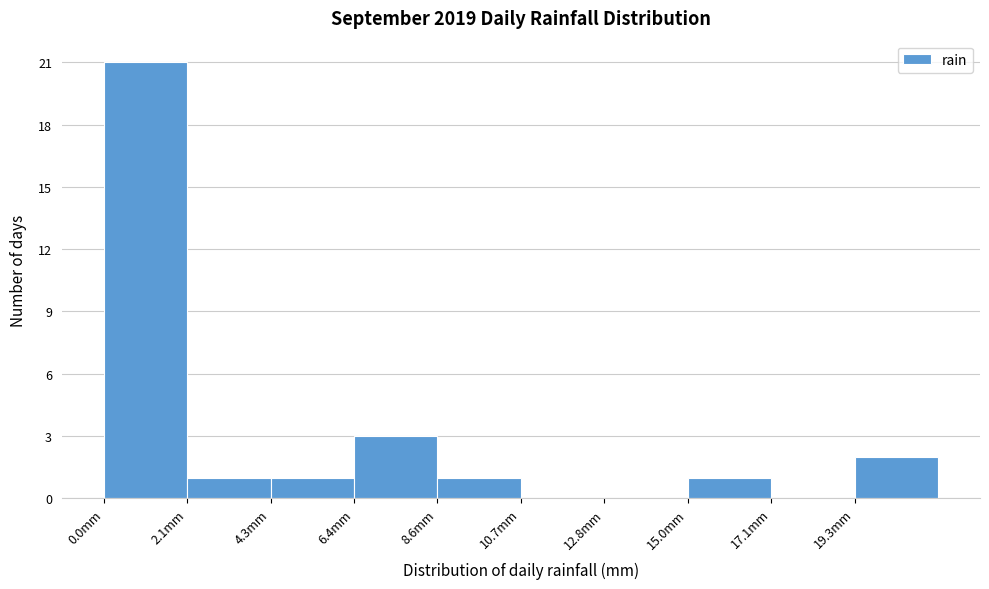

Reading left to right, transcribe this chart: for each bar, give the range it covers on the x-axis and its height. Neither the bar edges nor the heights are printed on the chart, so give them approximately, as read against the axes.

0.0 to 2.0: 21
2.0 to 4.5: 1
4.5 to 6.5: 1
6.5 to 8.5: 3
8.5 to 10.5: 1
10.5 to 13.0: 0
13.0 to 15.0: 0
15.0 to 17.0: 1
17.0 to 19.5: 0
19.5 to 21.5: 2